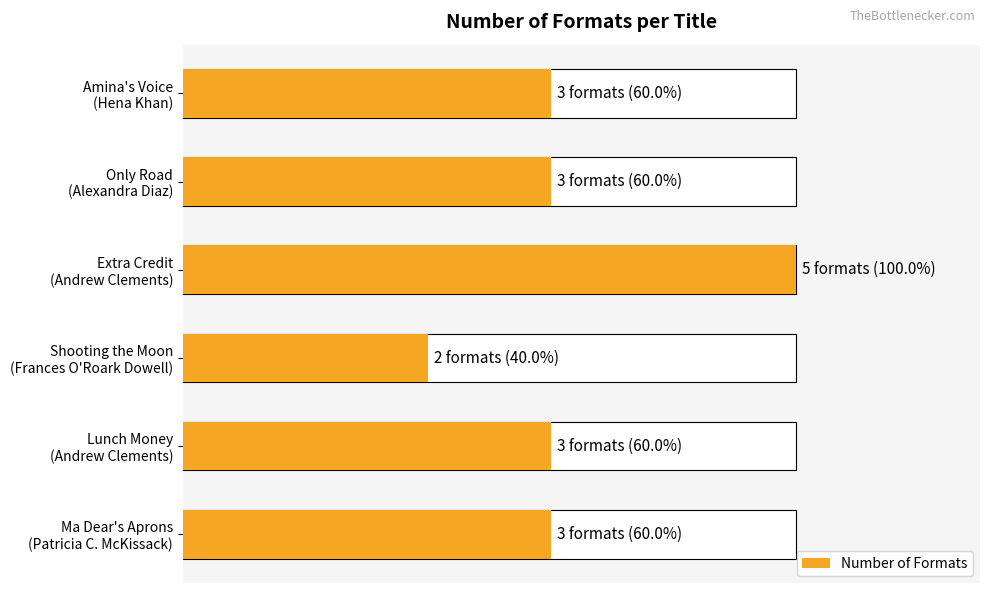

What is the sum of all values?

19